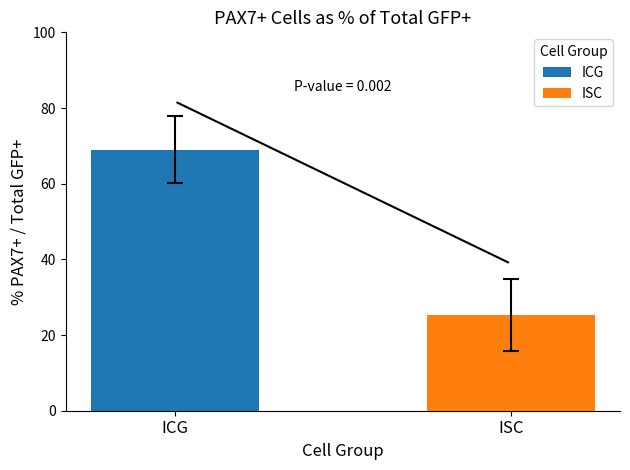

What is the maximum value shown in the chart?

69.0